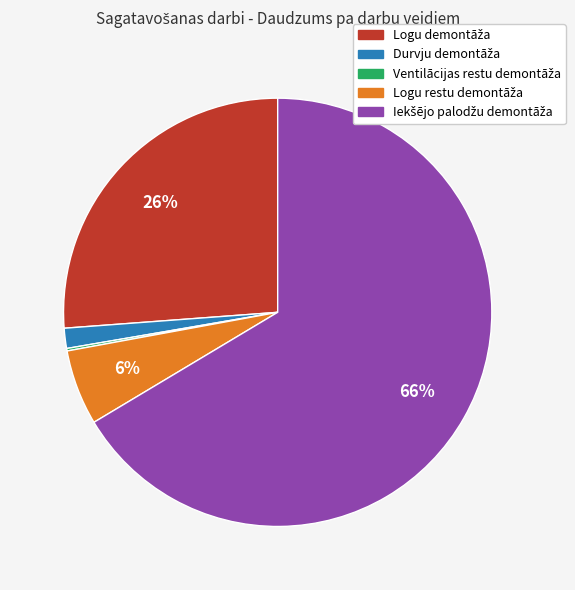

To the nearest percent, what is the average slice percentage?

20%